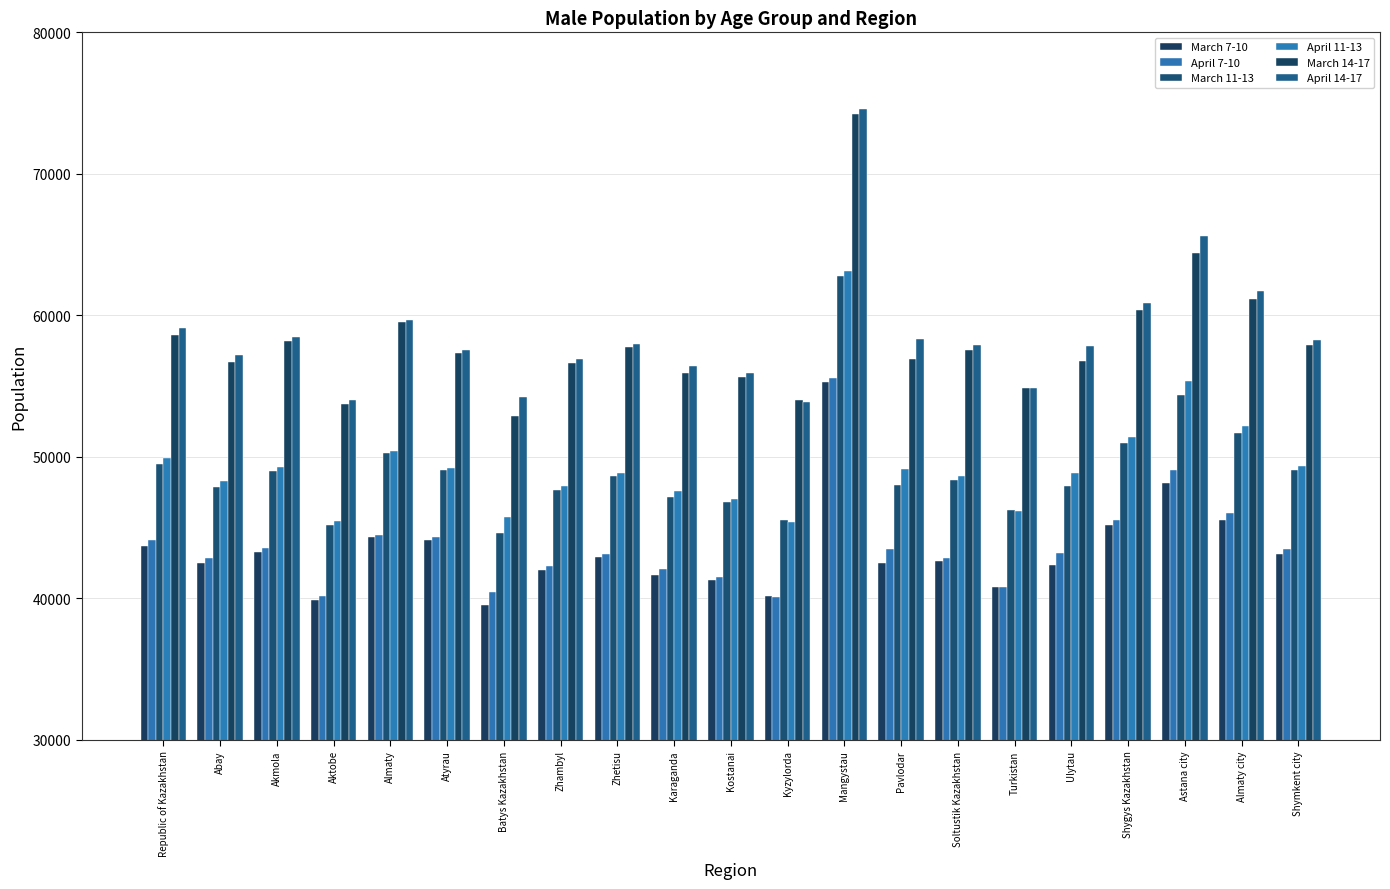

How many values in the April 11-13 series are below 48881?

10